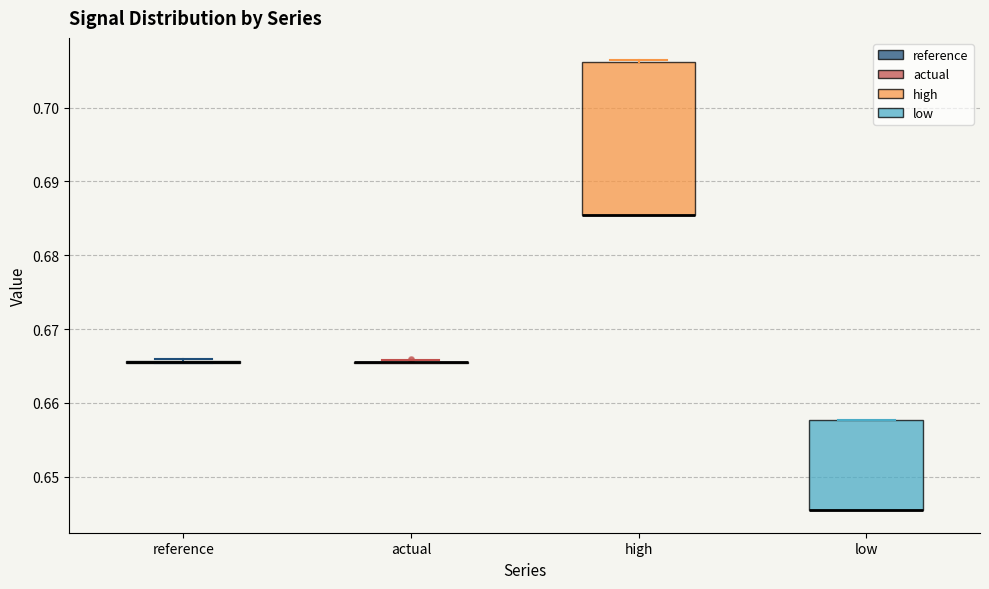

Reading left to right, read every box against the y-axis: the position of its median line, the range the box covers, and the ends of its whiskers. The values are not printed on the chart, so give them approximately, as read against the axis.

reference: box collapsed to a line at 0.665, whiskers 0.665 to 0.666
actual: box collapsed to a line at 0.665, whiskers 0.665 to 0.666
high: median 0.685 (drawn on the box's lower edge), box 0.685 to 0.706, whiskers 0.685 to 0.706
low: median 0.646 (drawn on the box's lower edge), box 0.645 to 0.658, whiskers 0.645 to 0.658